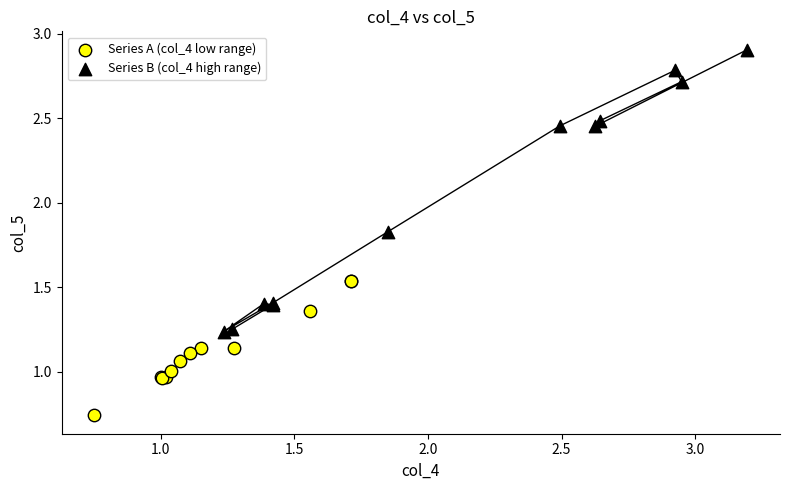

Which series contains the lowest Y value?

Series A (col_4 low range)